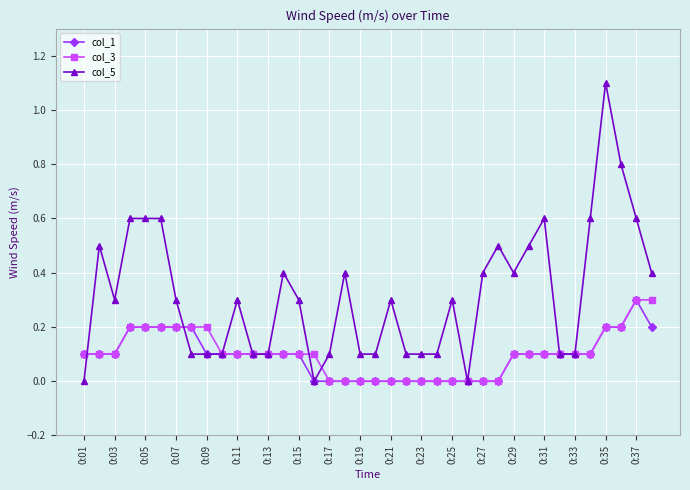

What is the sum of all col_3 values?

3.8